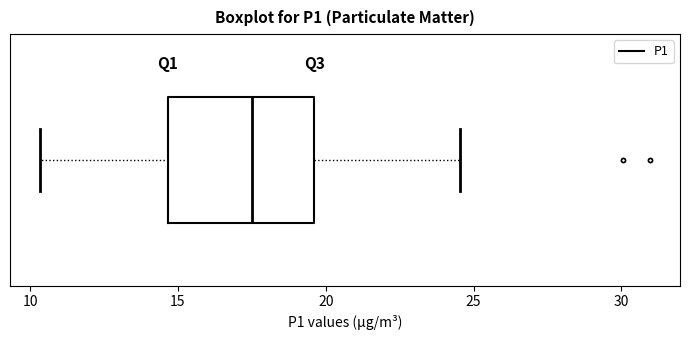

Where does the right whisker of the box end on the x-axis? The values are not printed on the chart, so give them approximately, as read against the axis.

24.5